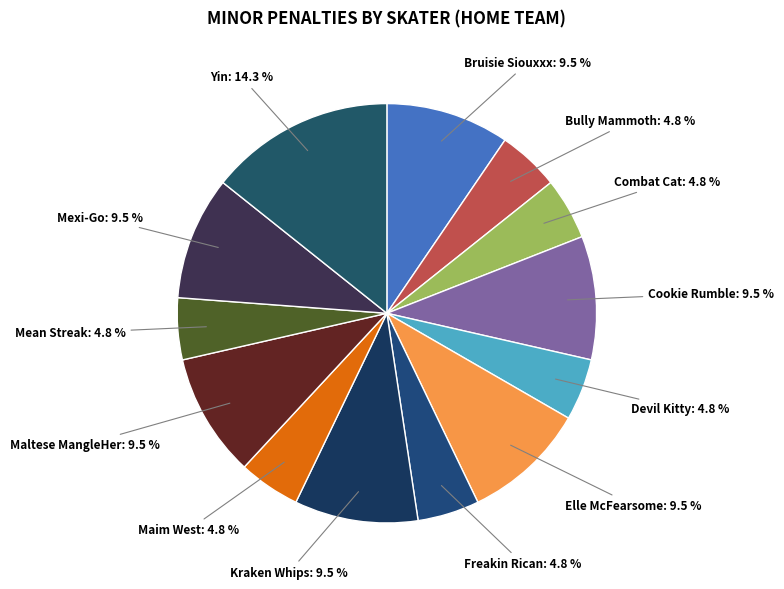

Count the number of slices in the pie.

13